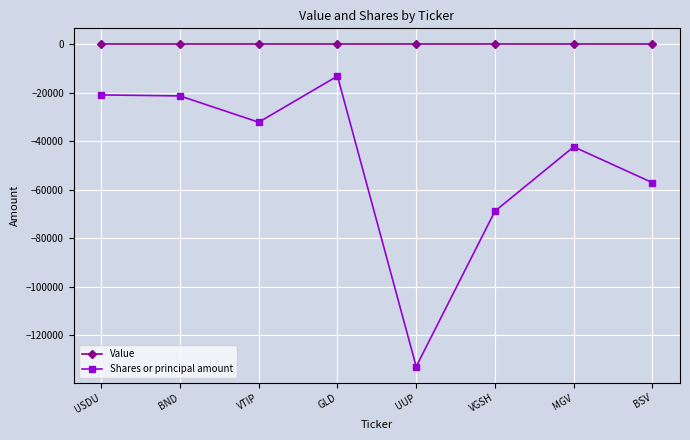

True or false: Shares or principal amount and Value cross at least once.

False